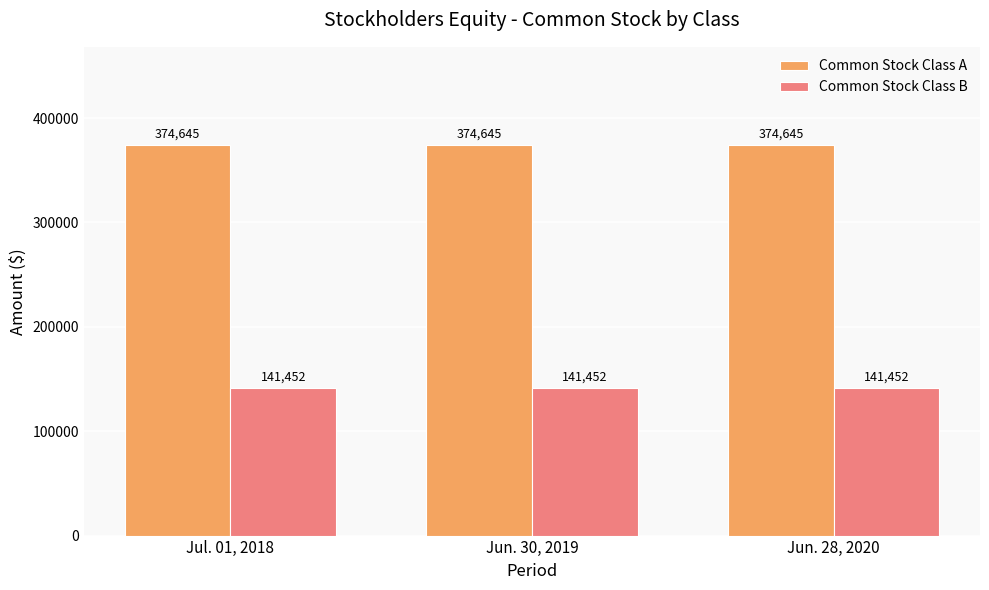

What is the value of the Common Stock Class B bar at the 3rd from the left?

141452